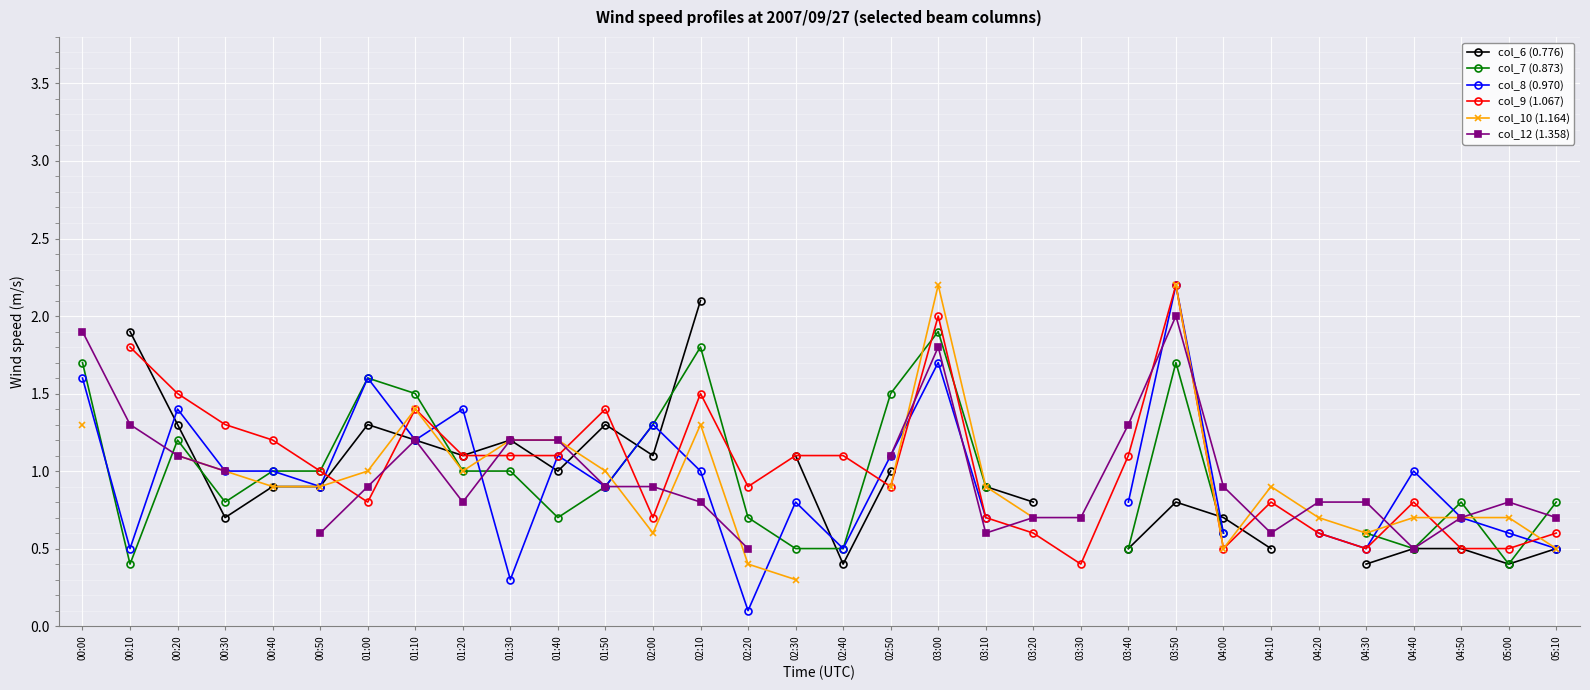

Which series ends up on top after the final intersection of col_10 (1.164) and col_7 (0.873)?

col_7 (0.873)